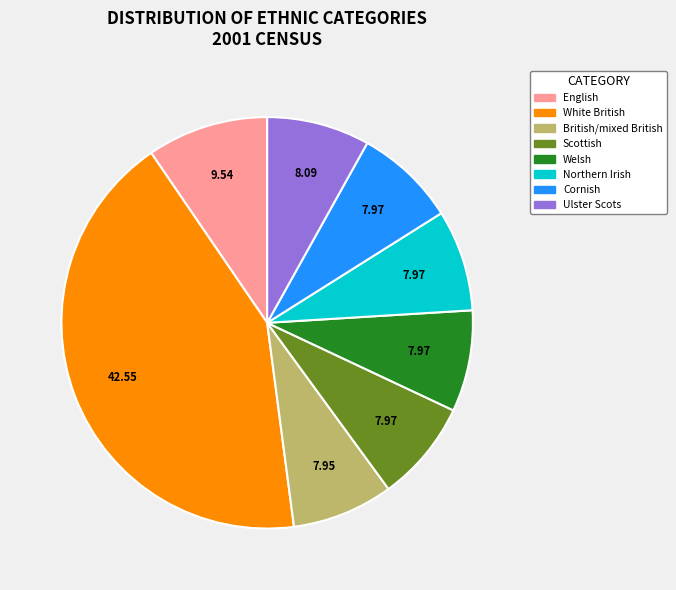

Is there any slice that represents more than half of the pie?

No